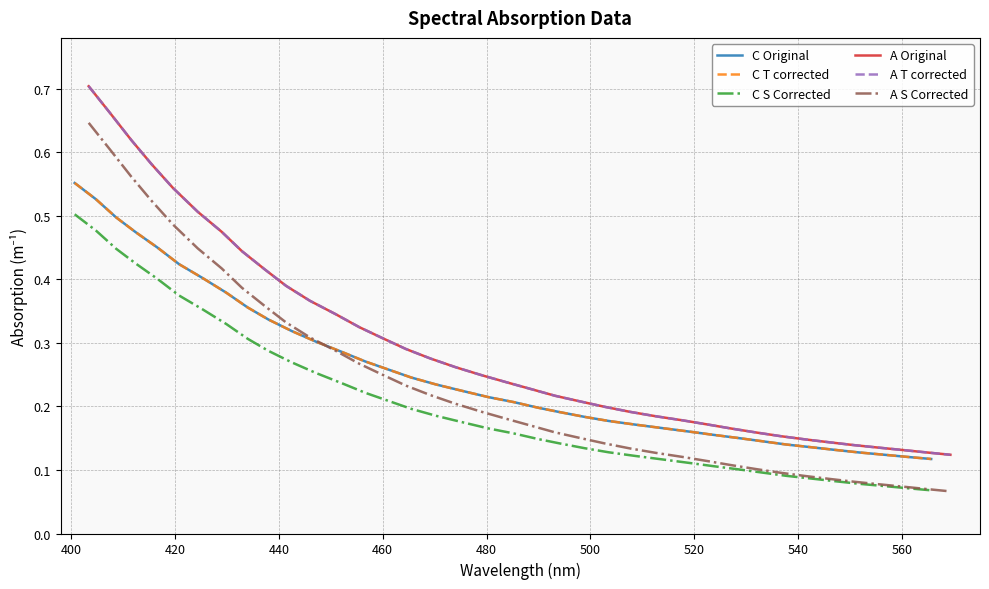

How many lines are shown in the chart?

6